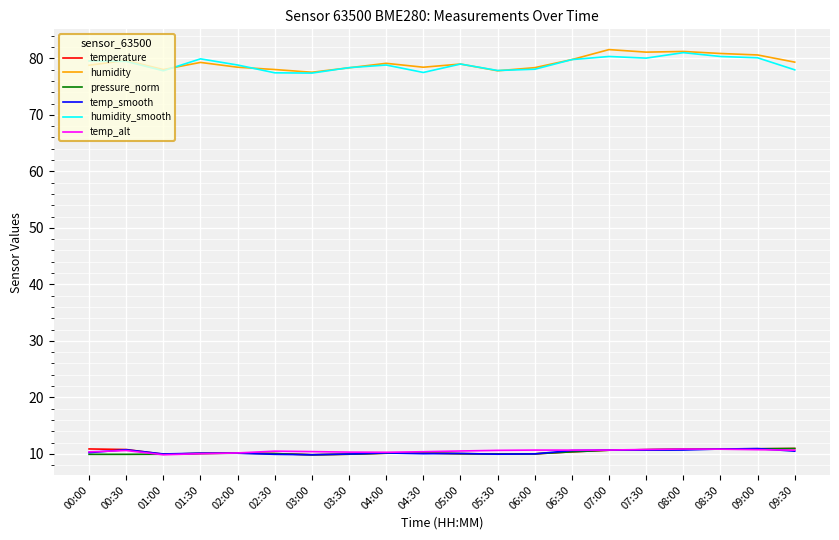

What is the smallest value displayed?

9.8